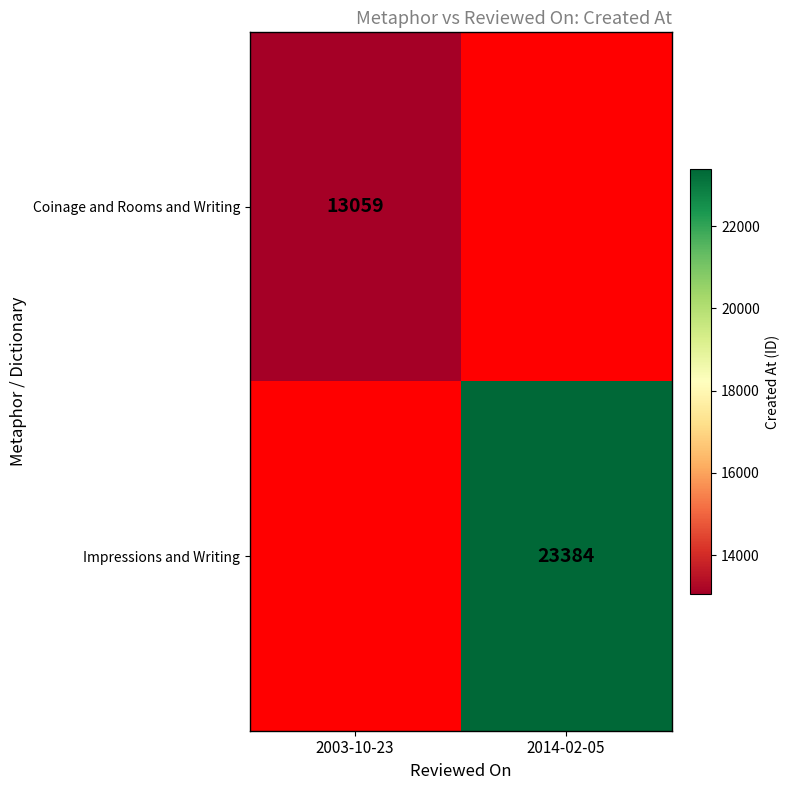

At how many categories does at least one series exceed 20158?

1